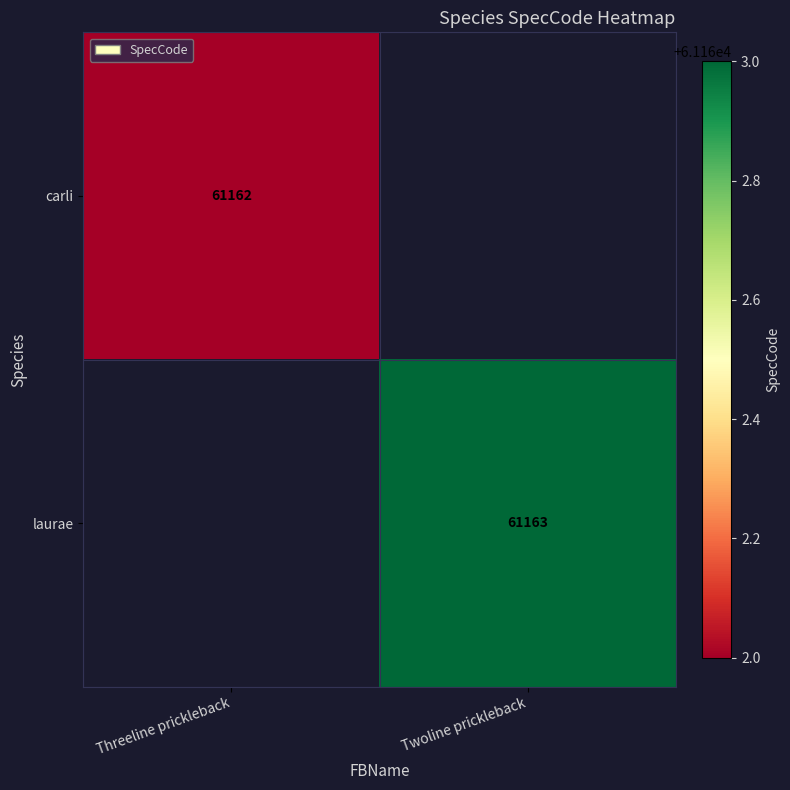

The carli series shows 61162 at Threeline prickleback. True or false?

True